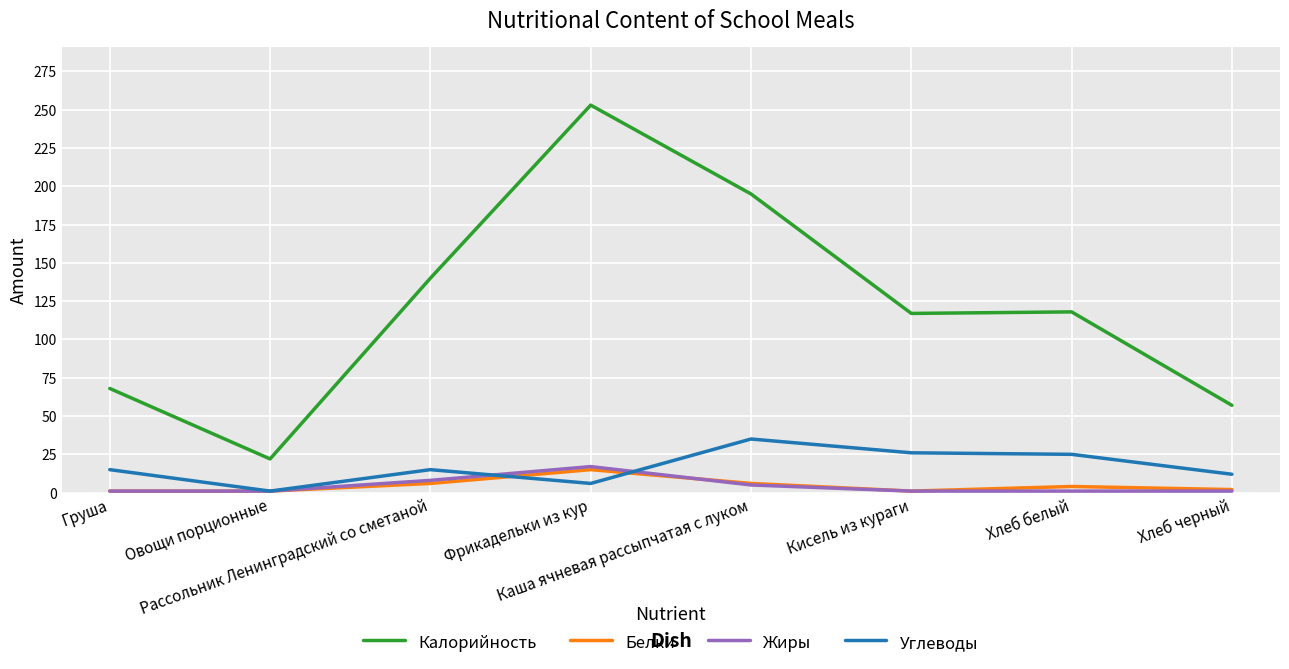

Count the number of data series in this chart.

4